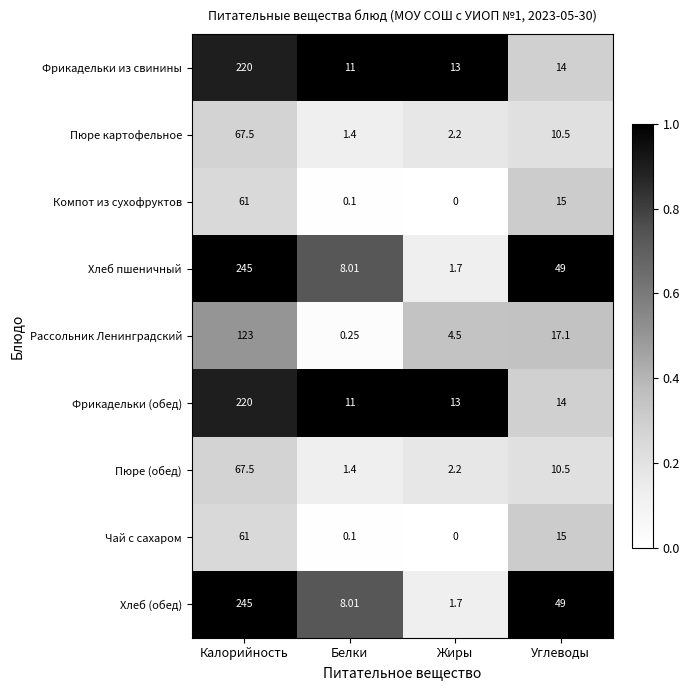

Which category has the highest value in the Пюре (обед) series?

Калорийность